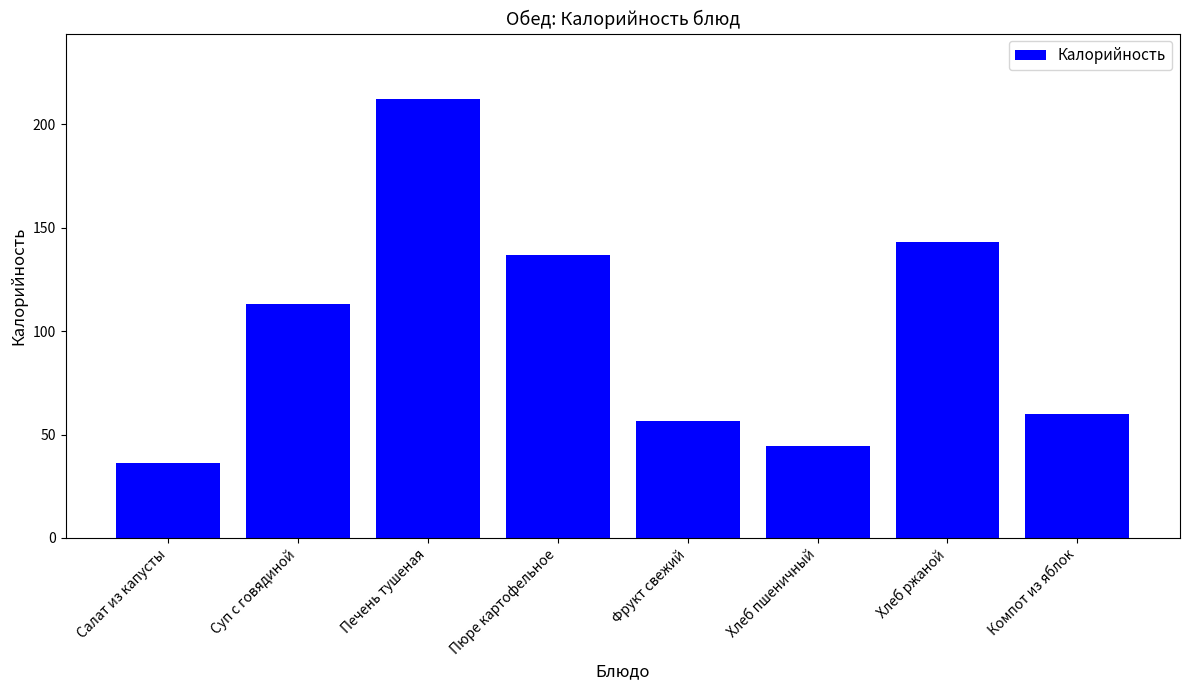

What position from the left is Салат из капусты?

1